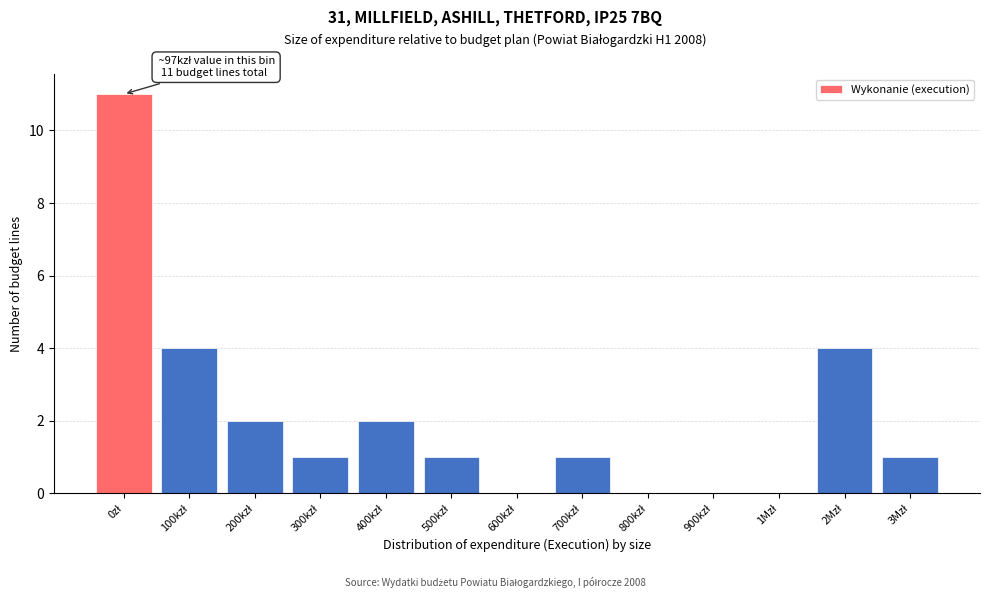

What is the greatest value displayed?

11